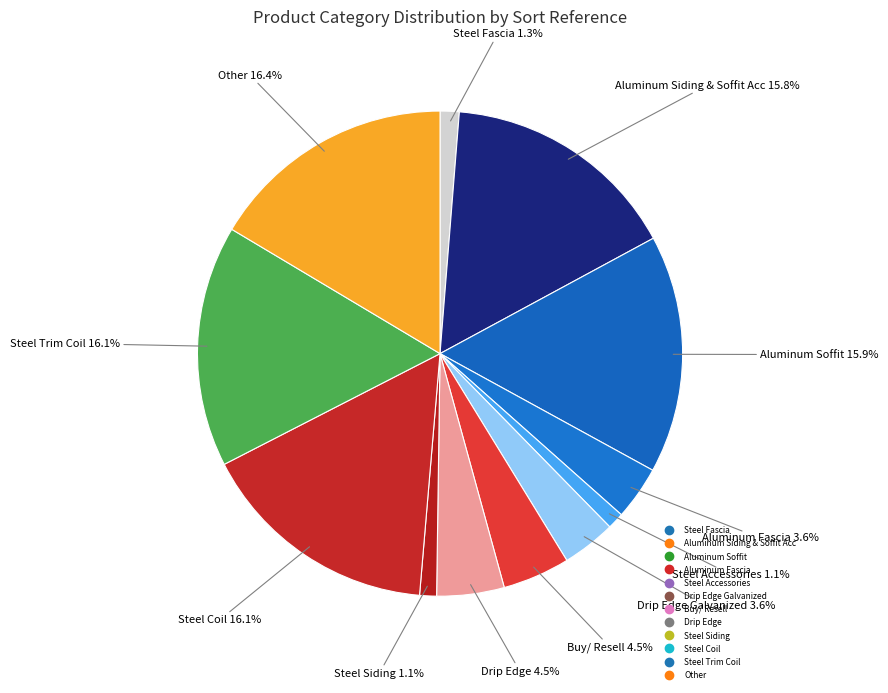

Count the number of slices in the pie.

12